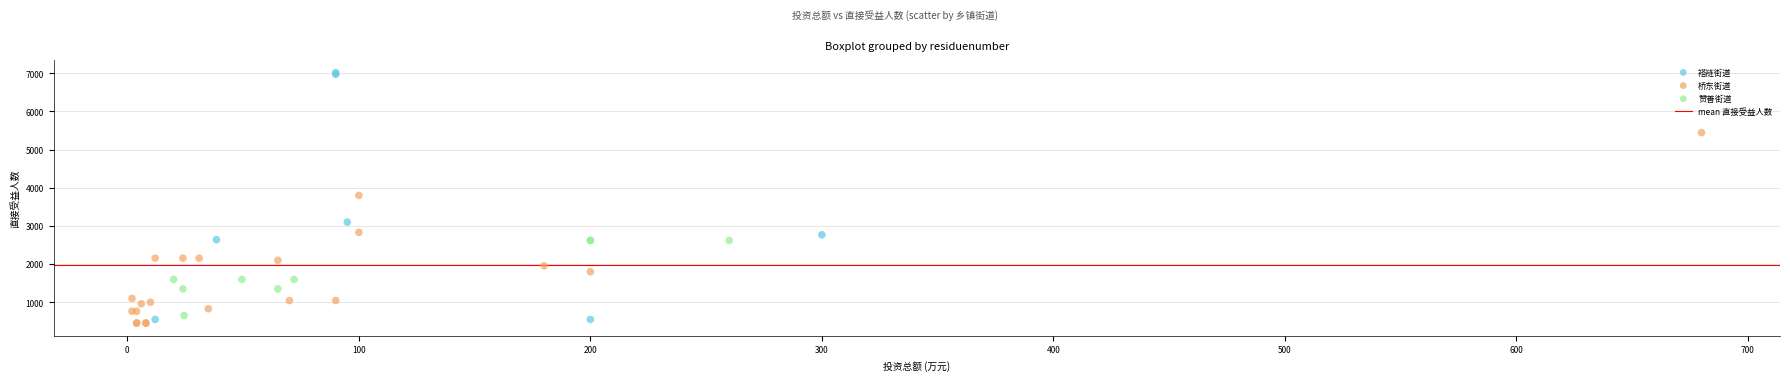

Which series reaches the maximum Y coordinate?

褡裢街道